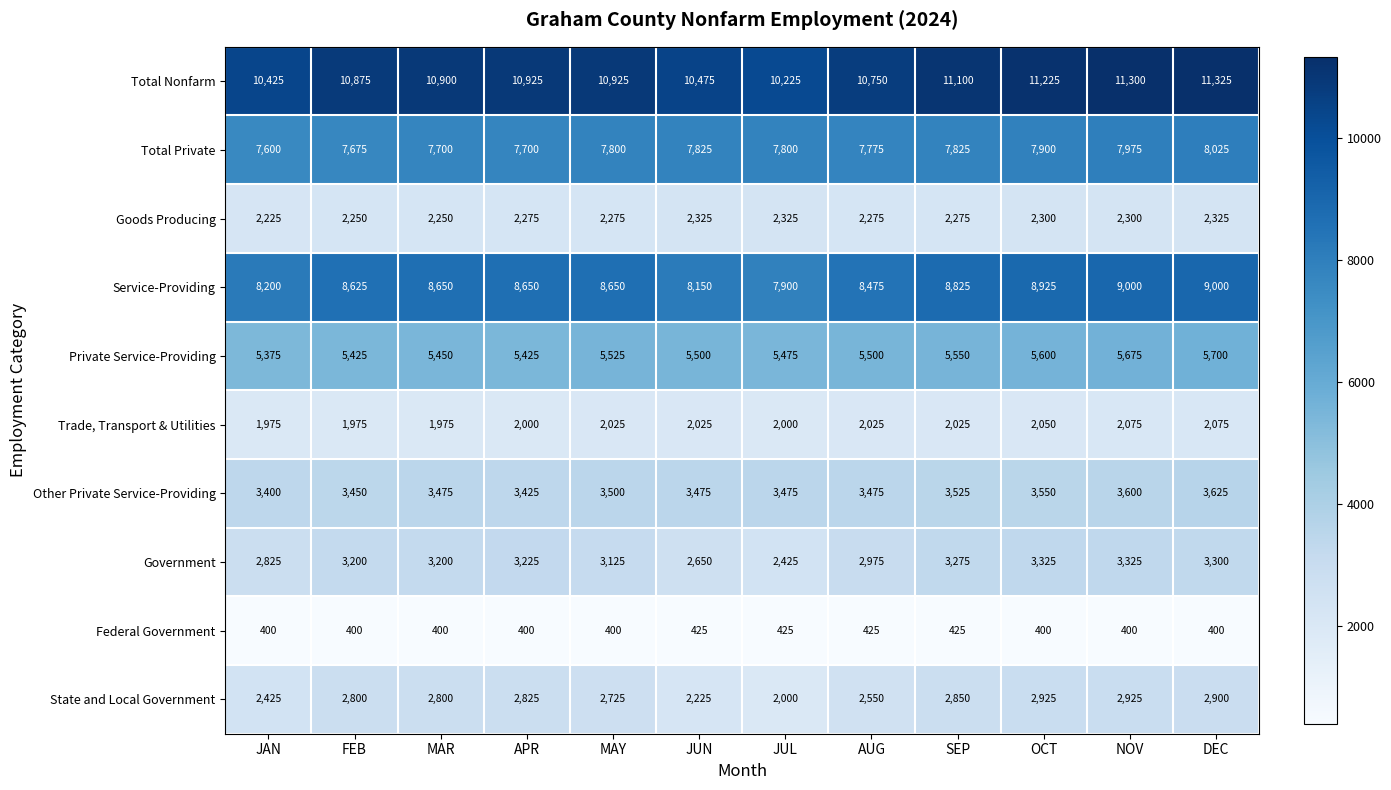

What is the difference between the Service-Providing values at SEP and NOV?

175